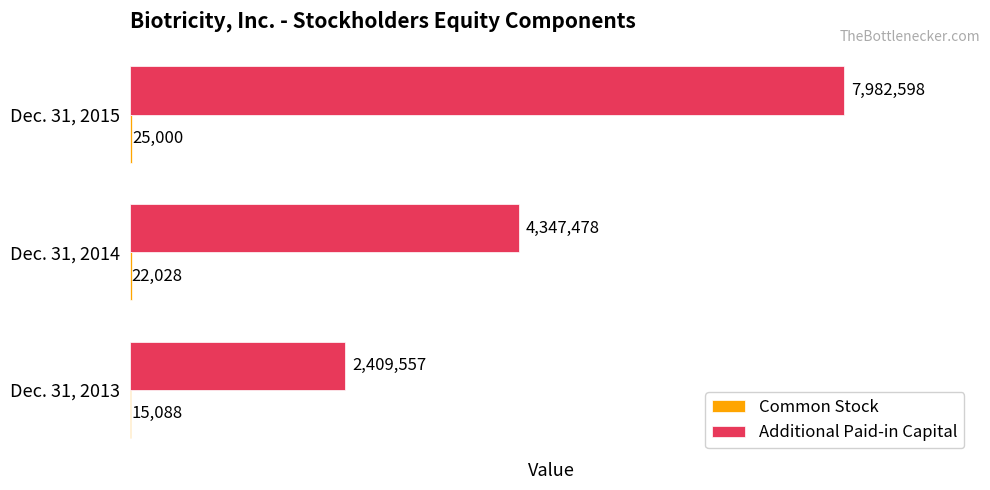

At which category does the chart reach its peak across all series?

Dec. 31, 2015